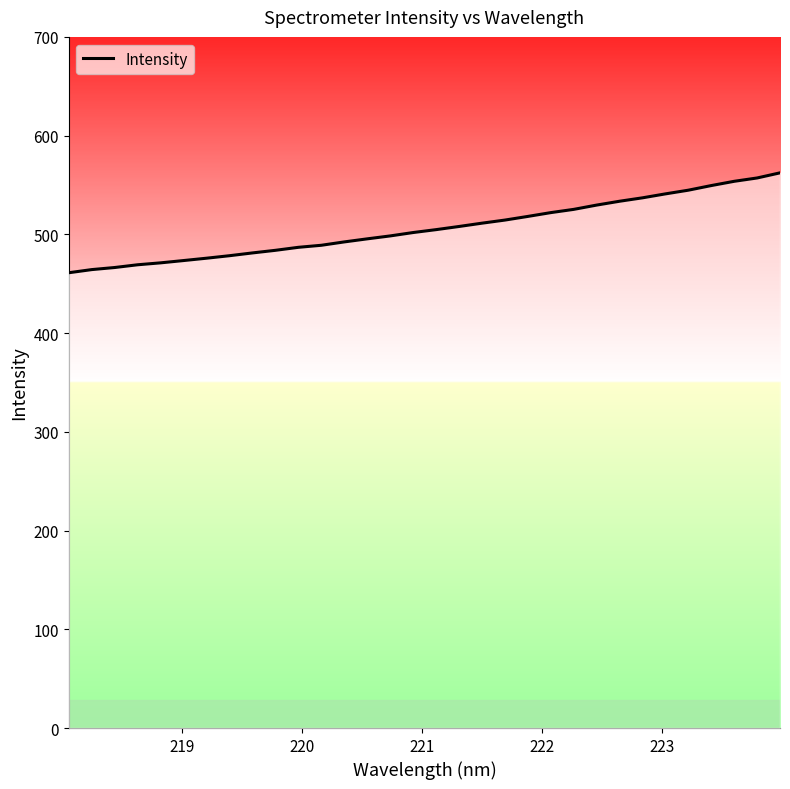

What is the minimum value shown in the chart?

461.1